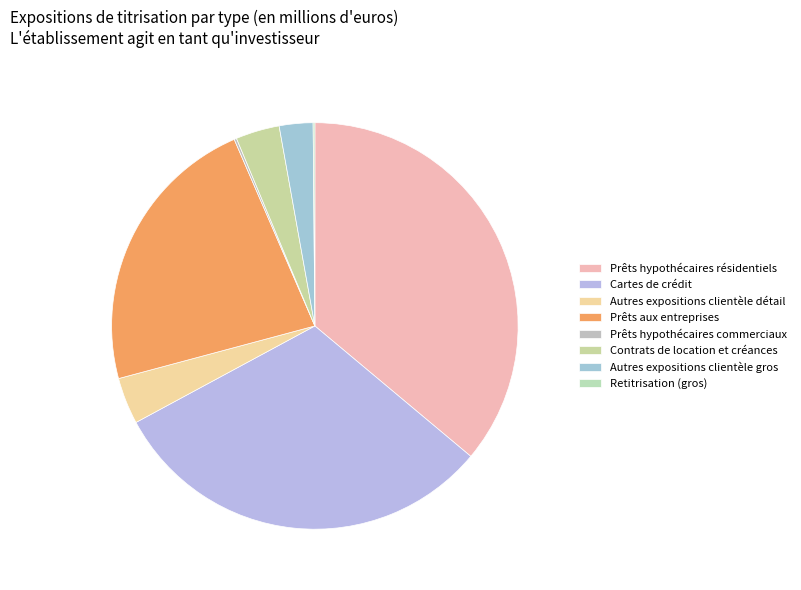

What is the smallest slice in the pie chart?

Retitrisation (gros)